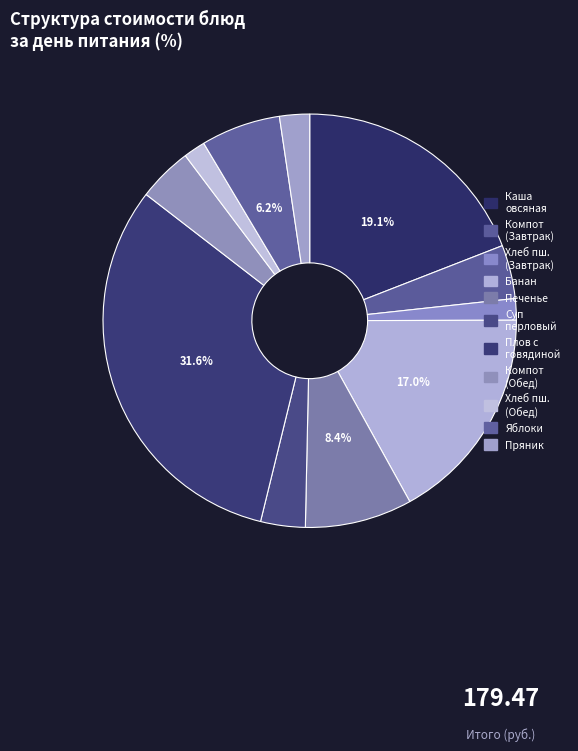

How many segments does this pie chart have?

11